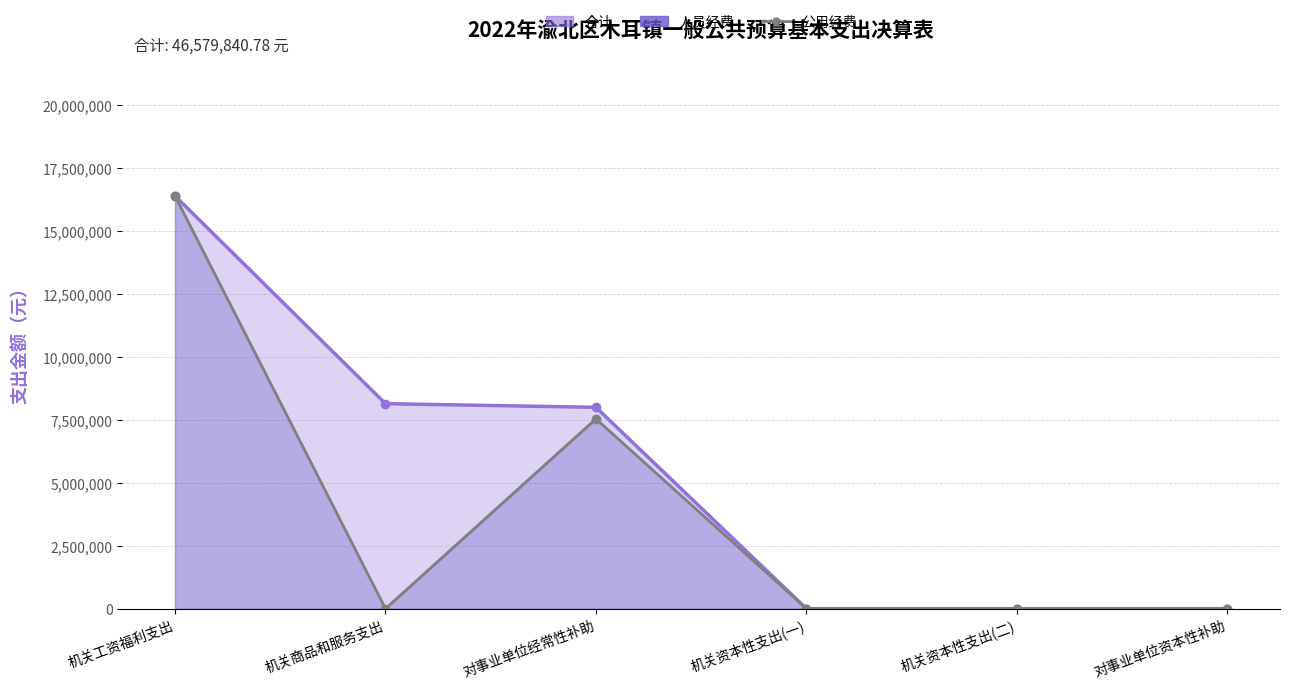

How many data points in 合计_line are less than 8001382?

3